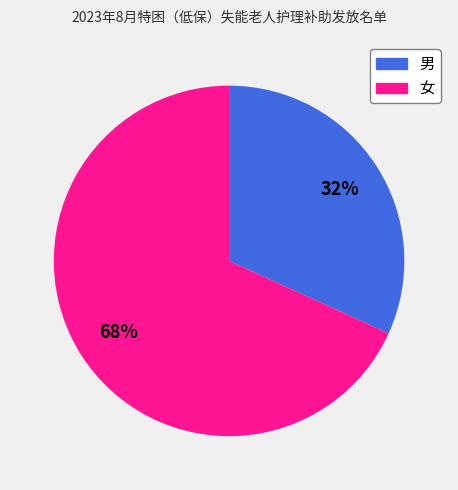

Is there a majority slice in this chart?

Yes